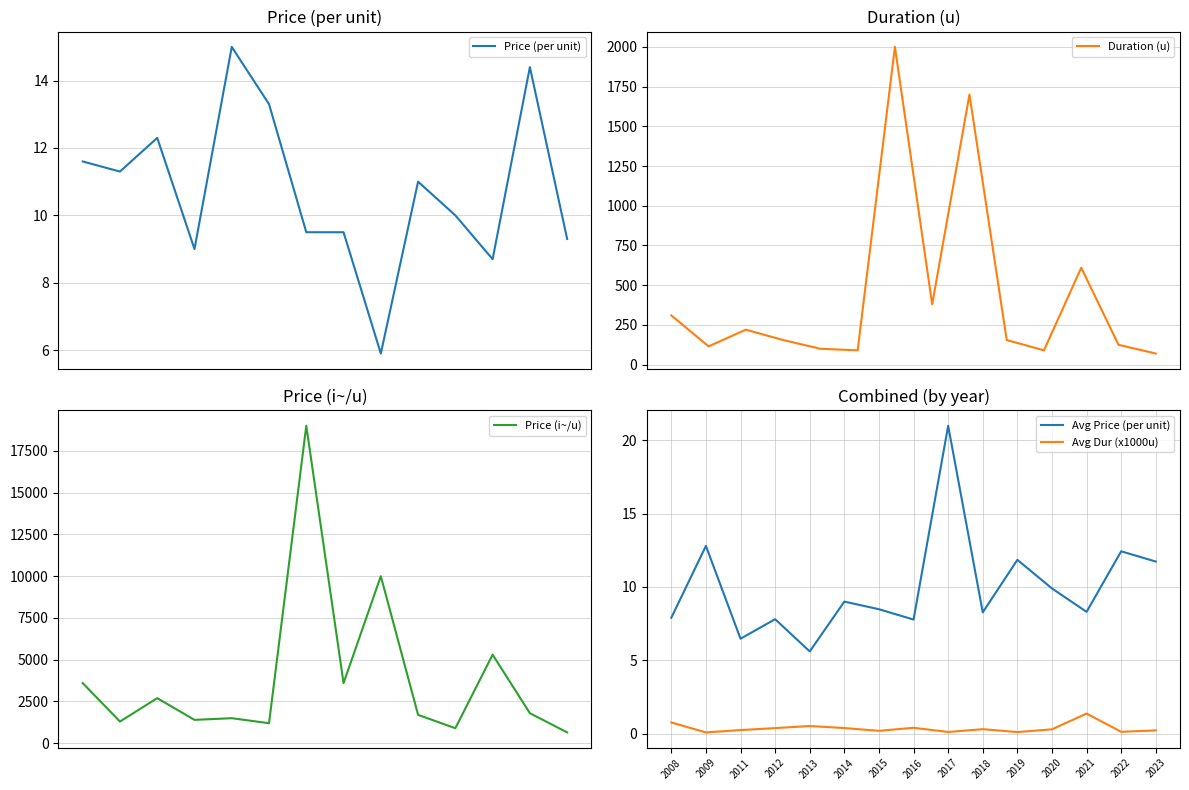

In Duration (u), how many points are higher than both neighbors (excluding endpoints)?

4